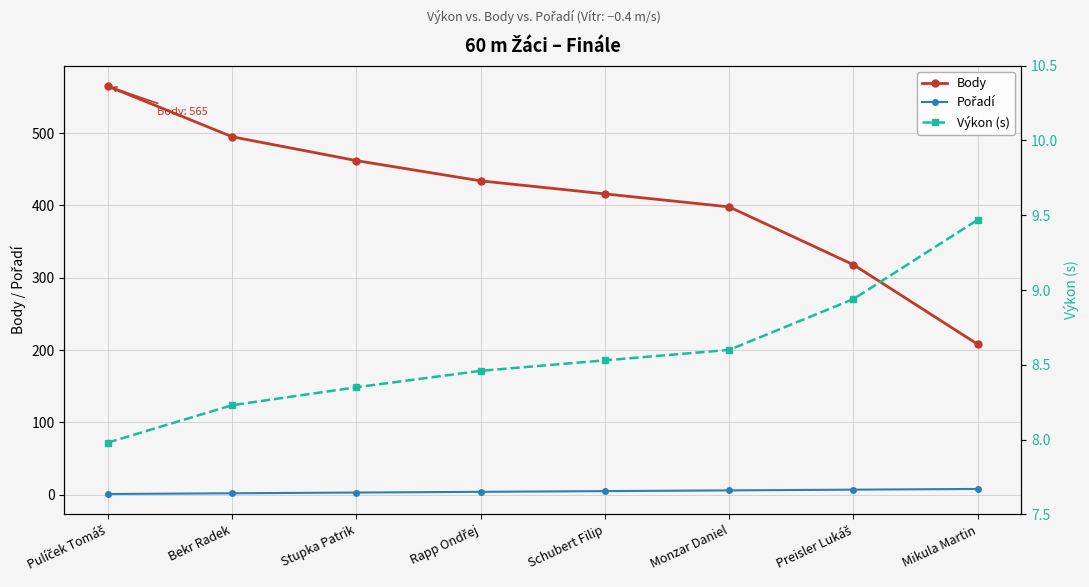

Reading left to right, what are all the values shown in this chart?

Body: Pulíček Tomáš=565.0	Bekr Radek=495.0	Stupka Patrik=462.0	Rapp Ondřej=434.0	Schubert Filip=416.0	Monzar Daniel=398.0	Preisler Lukáš=318.0	Mikula Martin=208.0
Pořadí: Pulíček Tomáš=1.0	Bekr Radek=2.0	Stupka Patrik=3.0	Rapp Ondřej=4.0	Schubert Filip=5.0	Monzar Daniel=6.0	Preisler Lukáš=7.0	Mikula Martin=8.0
Výkon (s): Pulíček Tomáš=8.0	Bekr Radek=8.2	Stupka Patrik=8.3	Rapp Ondřej=8.5	Schubert Filip=8.5	Monzar Daniel=8.6	Preisler Lukáš=8.9	Mikula Martin=9.5